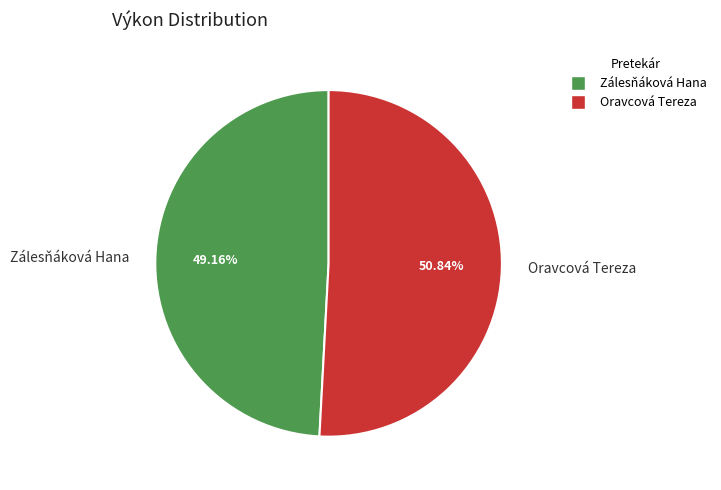

The Oravcová Tereza slice represents 63% of the pie. True or false?

False